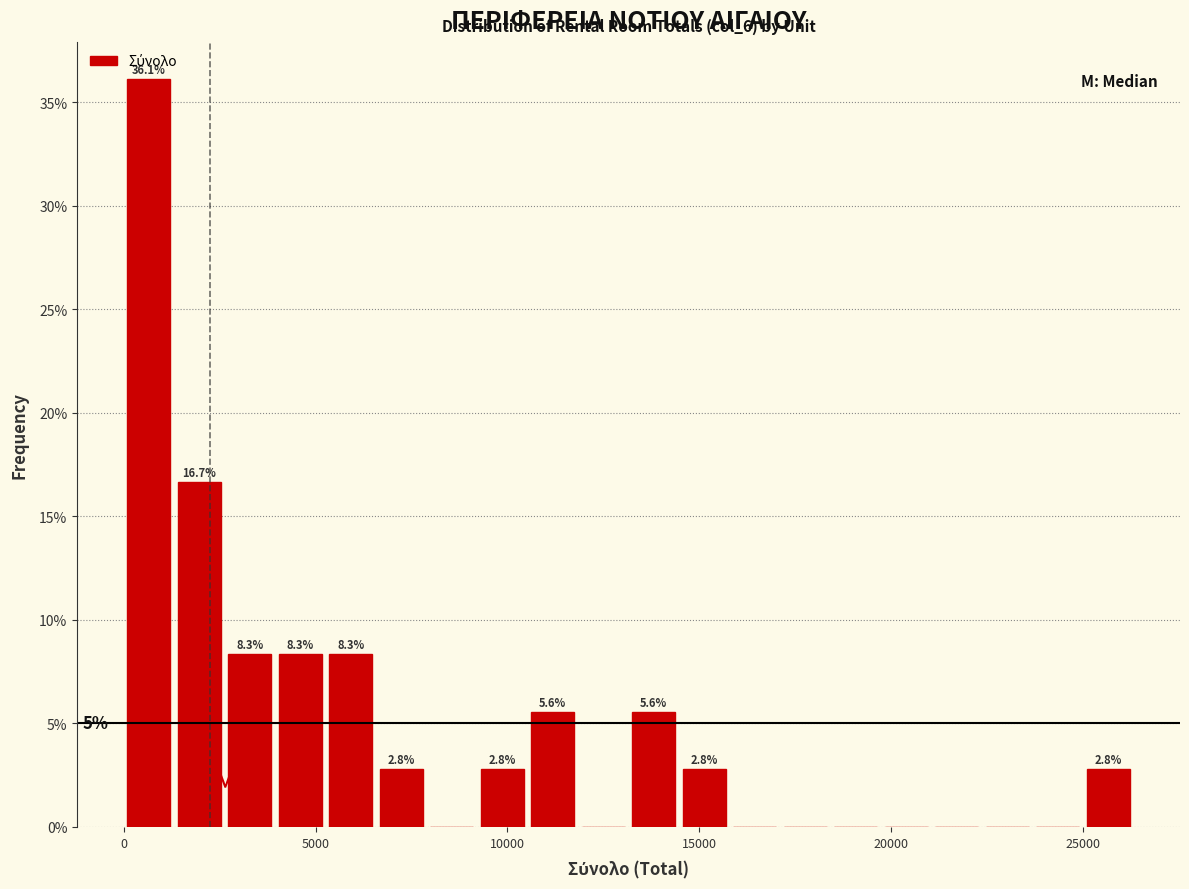

Around what value on the x-axis is the tallest bar? Give the approximate position of its centre, as read against the axis.

500